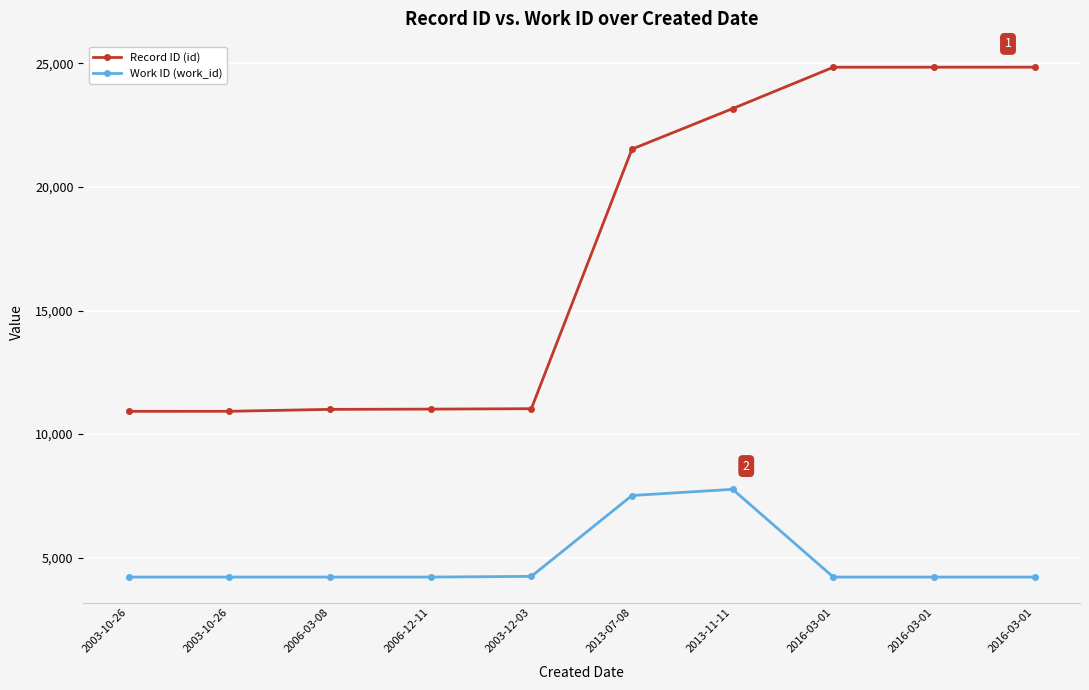

What are all the series names shown in the legend?

Record ID (id), Work ID (work_id)